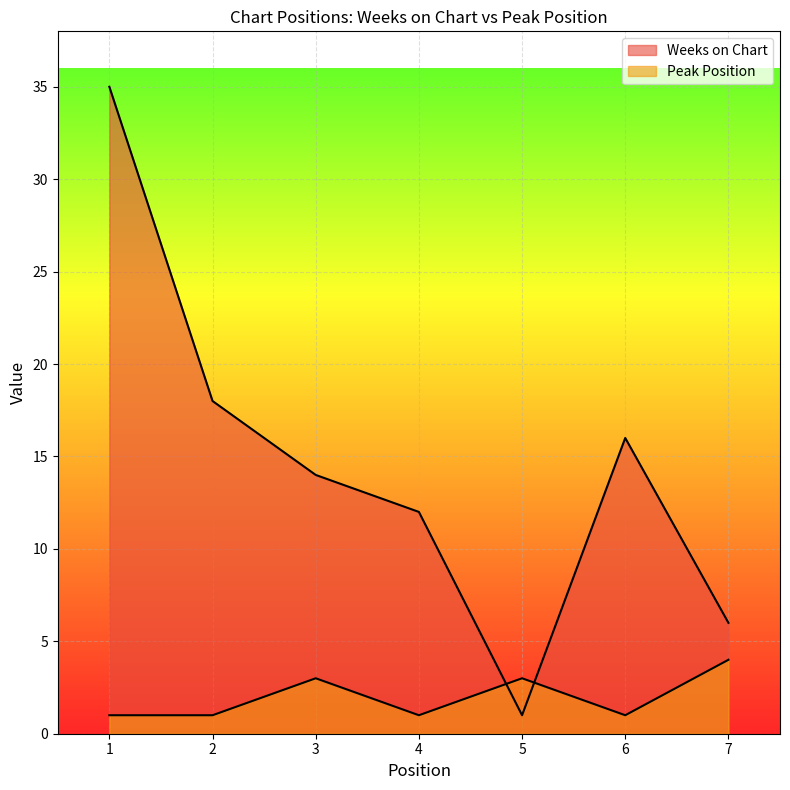

At which label does Weeks on Chart reach its minimum?

5